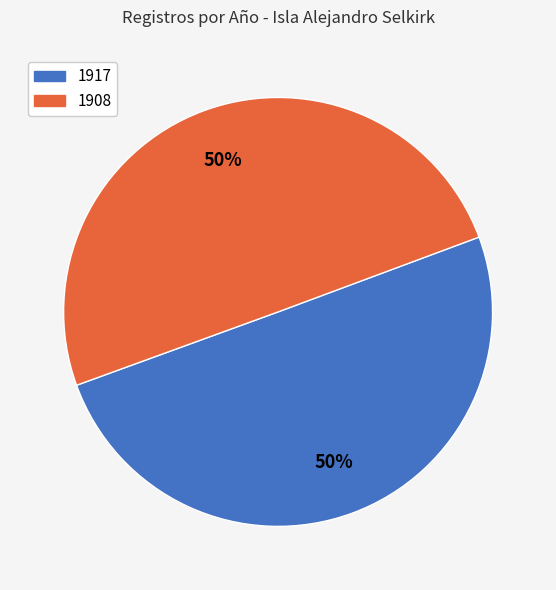

To the nearest percent, what percentage of the pie is 1908?

50%